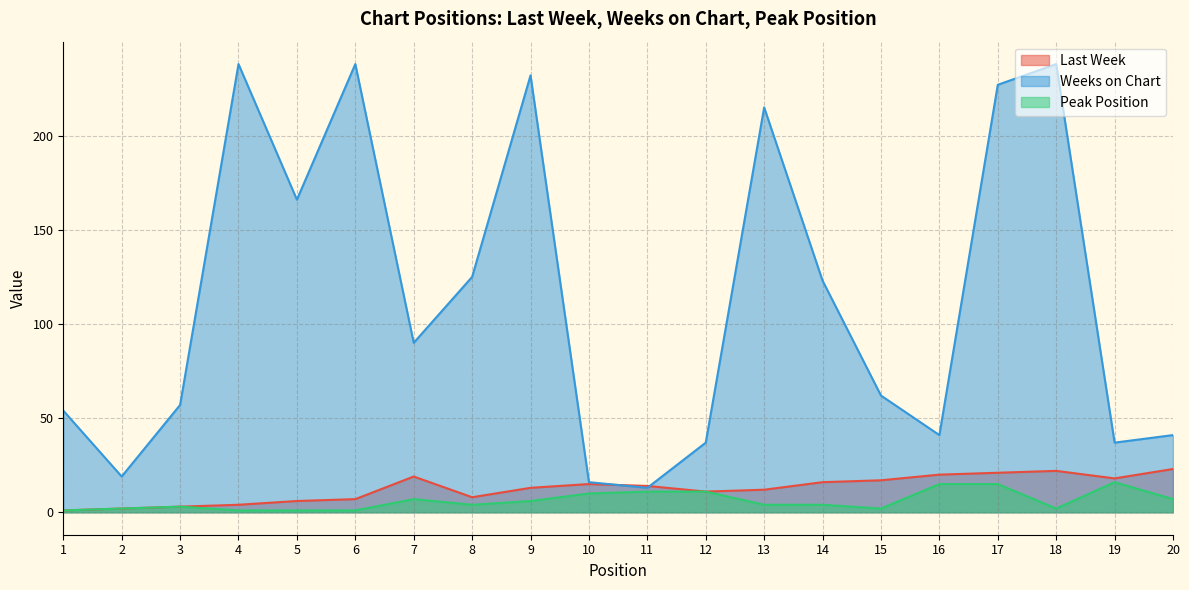

What is the difference between the second highest and minimum values in the Last Week series?

21